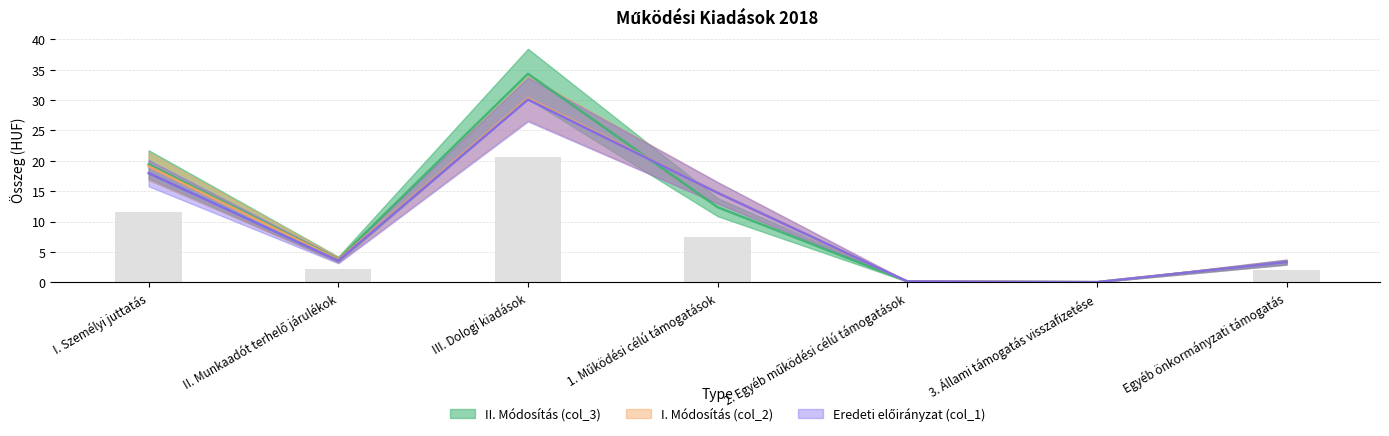

The value of Eredeti előirányzat (col_1) at 2. Egyéb működési célú támogatások is 0.2. True or false?

False